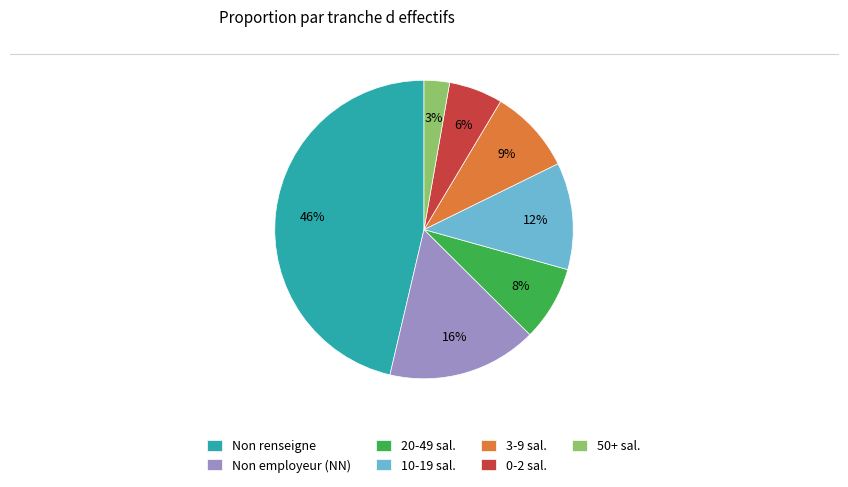

To the nearest percent, what portion does 20-49 sal. represent?

8%